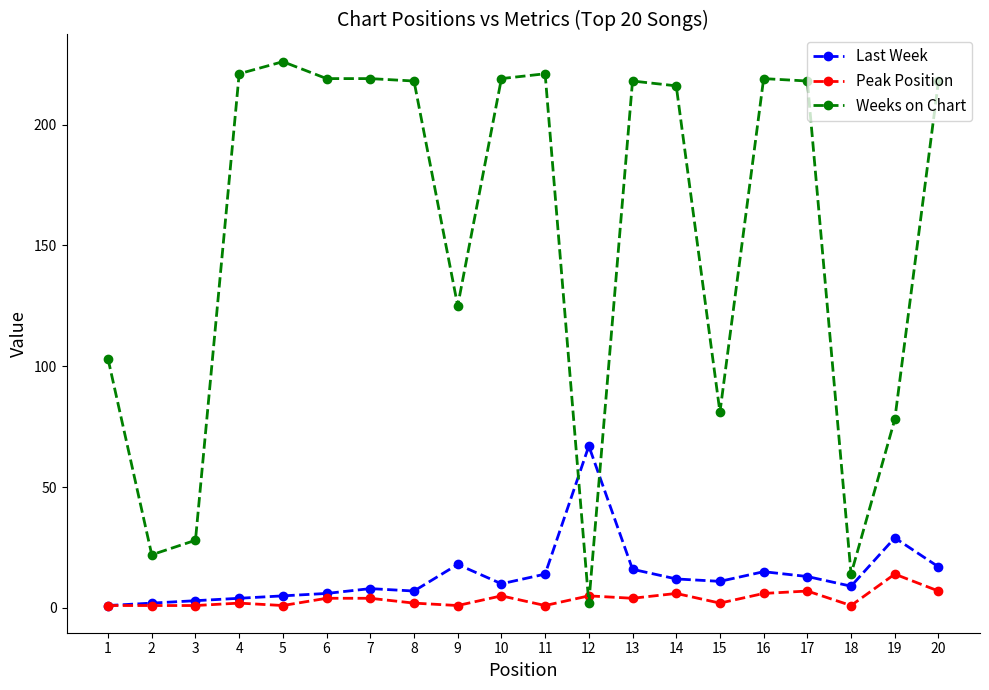

Which category has the highest value across all series?

5